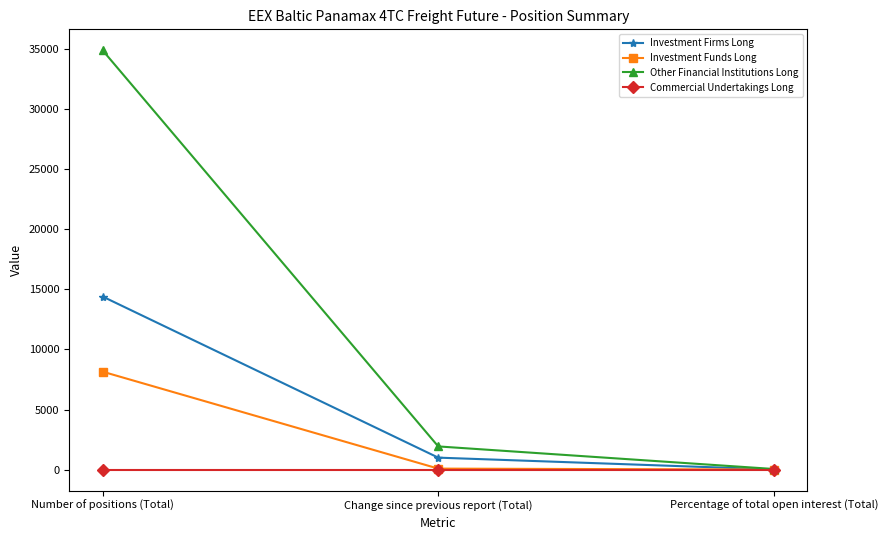

Rank the series by their average value, from lowest to highest.

Commercial Undertakings Long, Investment Funds Long, Investment Firms Long, Other Financial Institutions Long